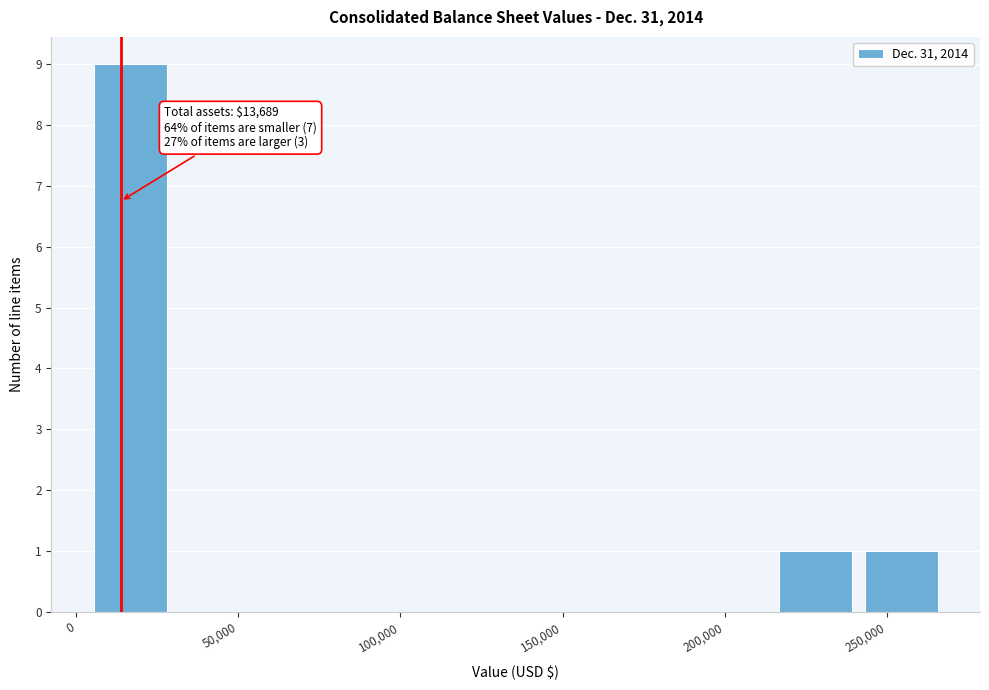

Which range on the x-axis has the tallest bar?

5000 to 30000